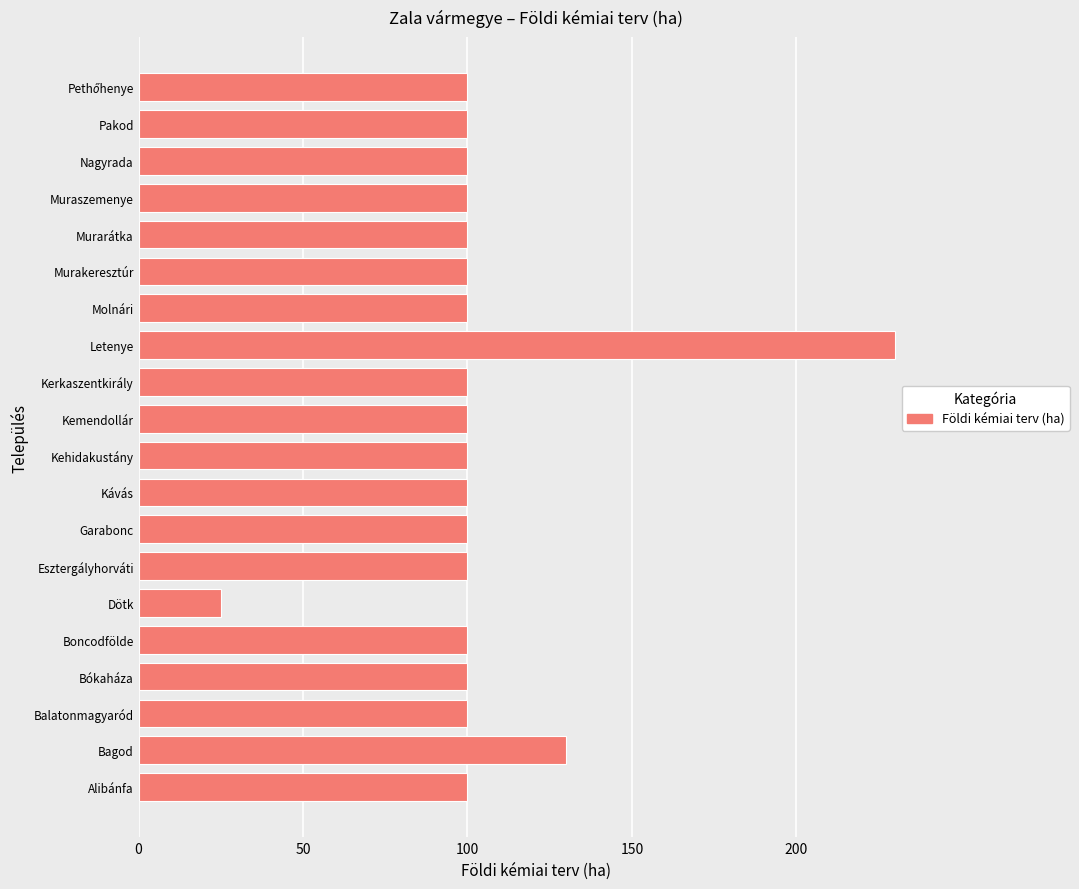

What is the sum of all values?

2085